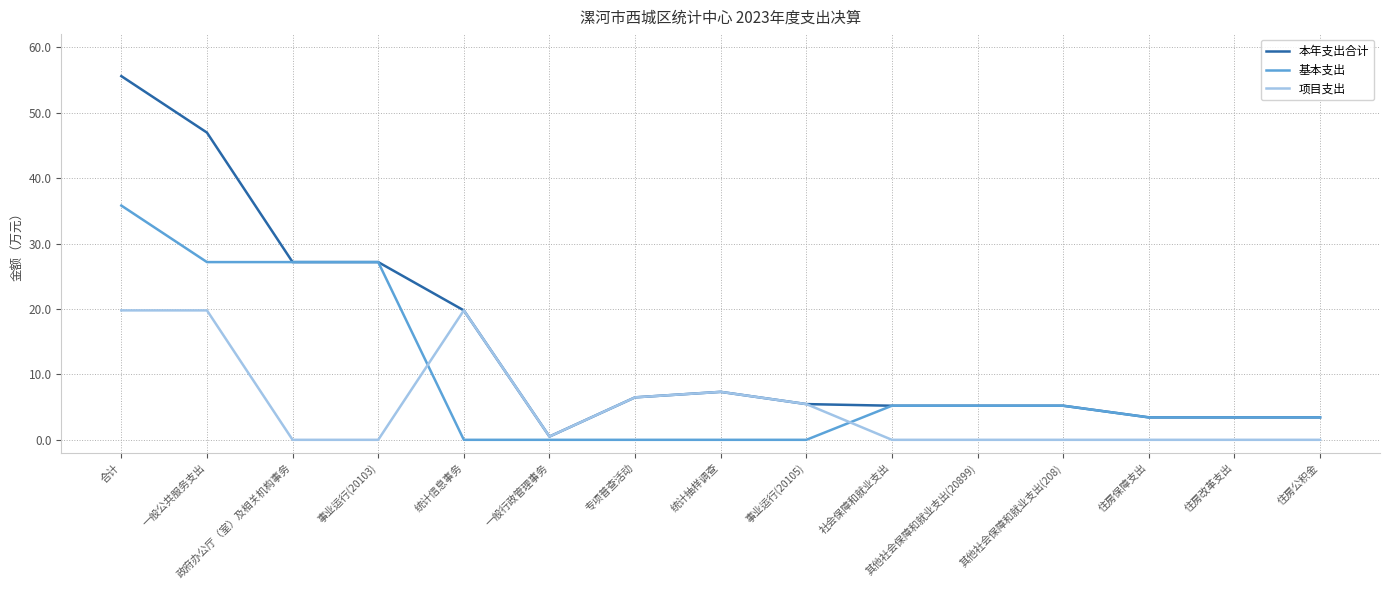

List the series in order of their overall mean, lowest first.

项目支出, 基本支出, 本年支出合计